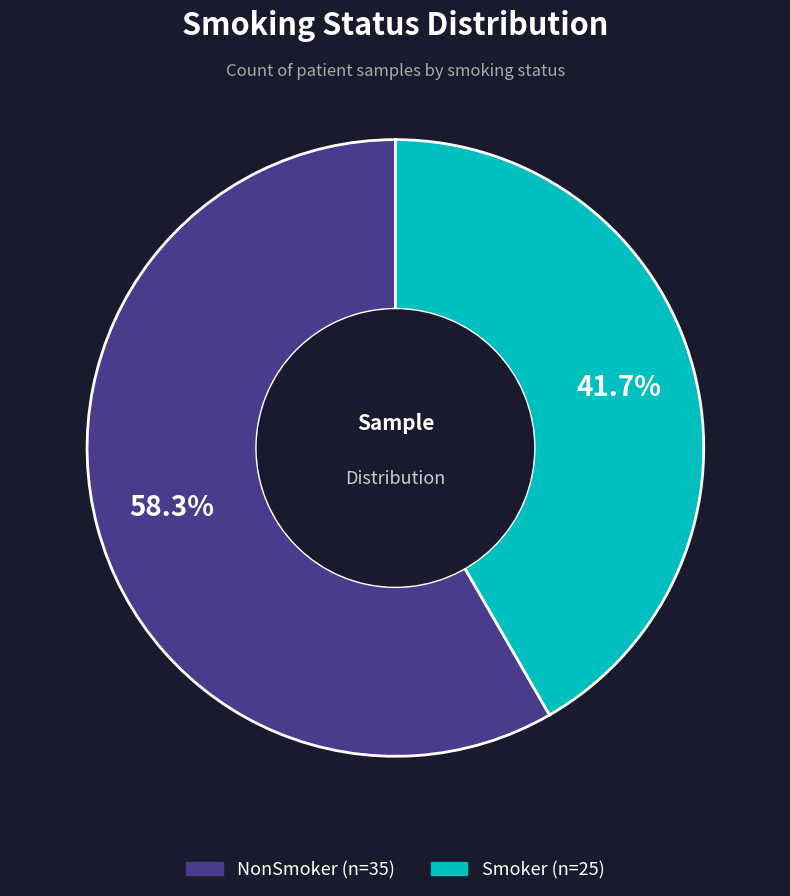

Which category has the biggest portion of the pie?

NonSmoker